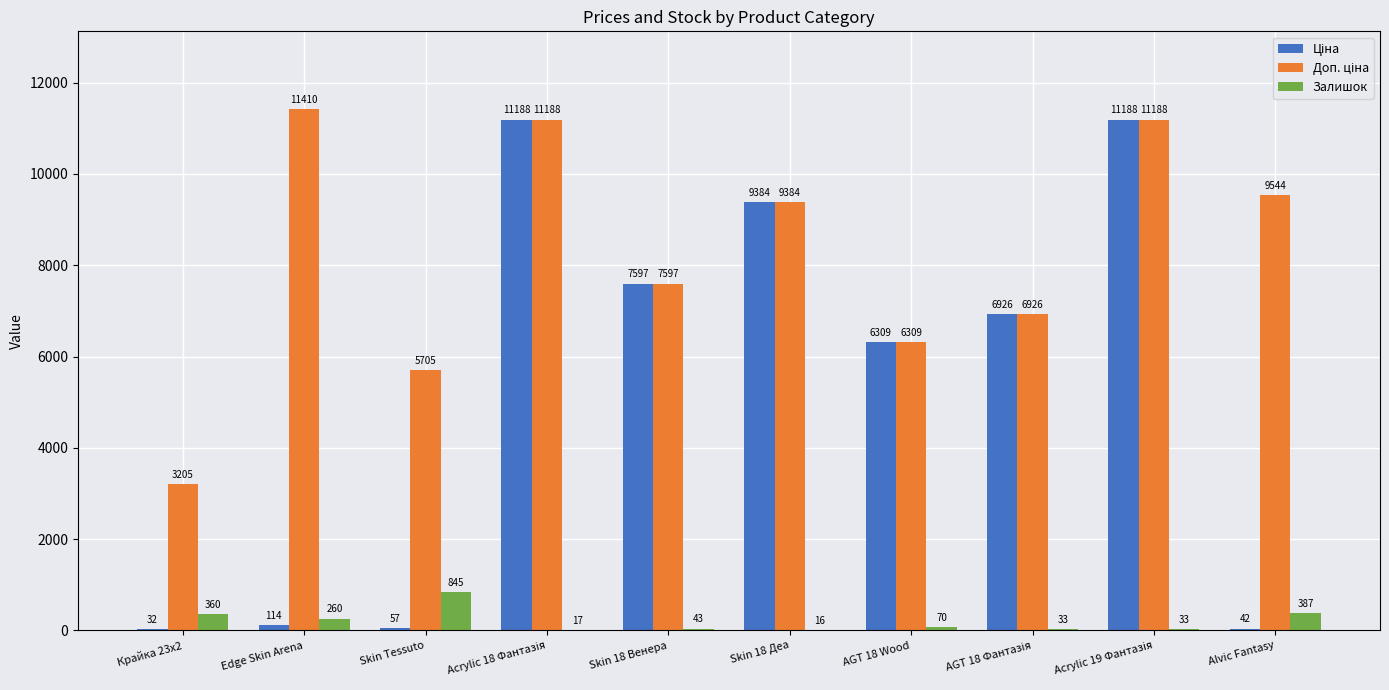

Which category has the highest value across all series?

Edge Skin Arena